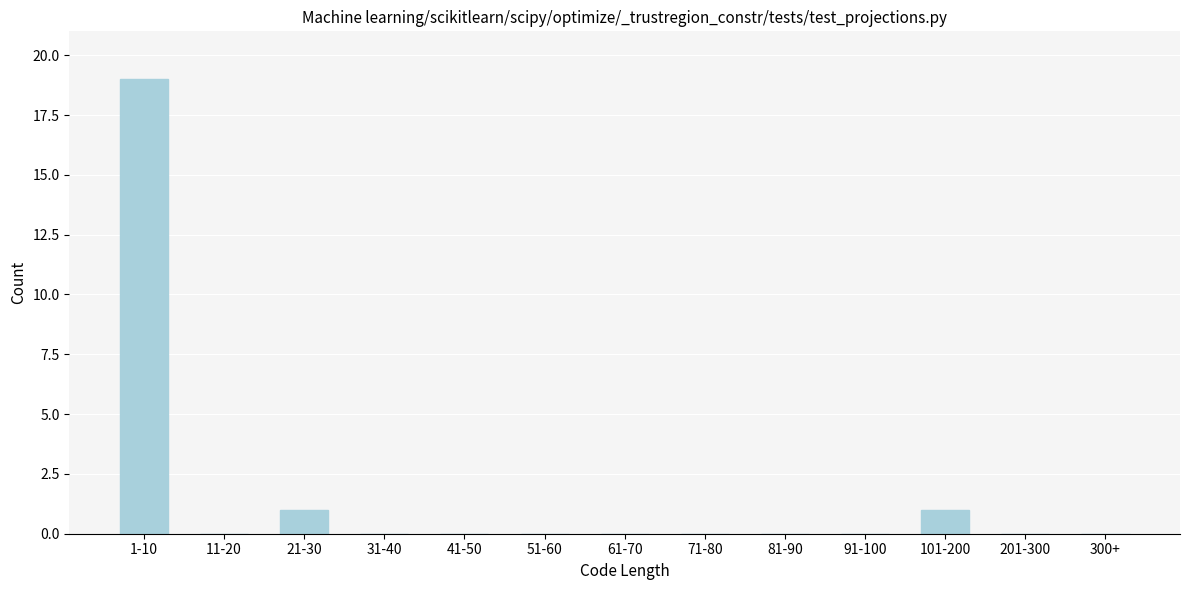

Reading left to right, list all the values displayed in this chart.

1-10=19	11-20=0	21-30=1	31-40=0	41-50=0	51-60=0	61-70=0	71-80=0	81-90=0	91-100=0	101-200=1	201-300=0	300+=0